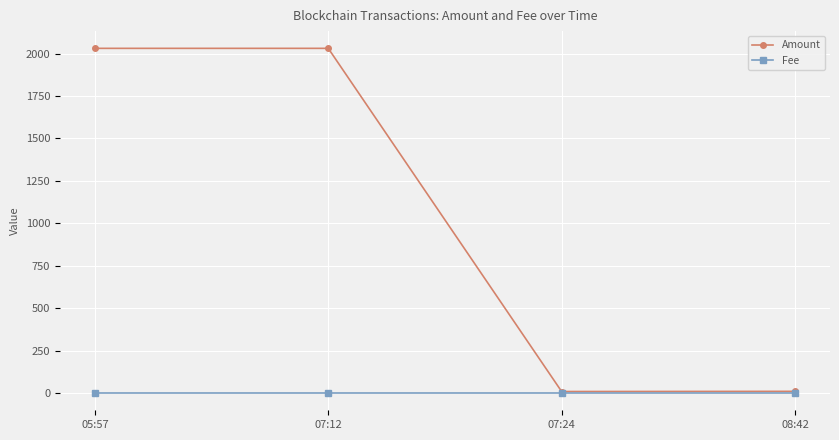

What are all the series names shown in the legend?

Amount, Fee